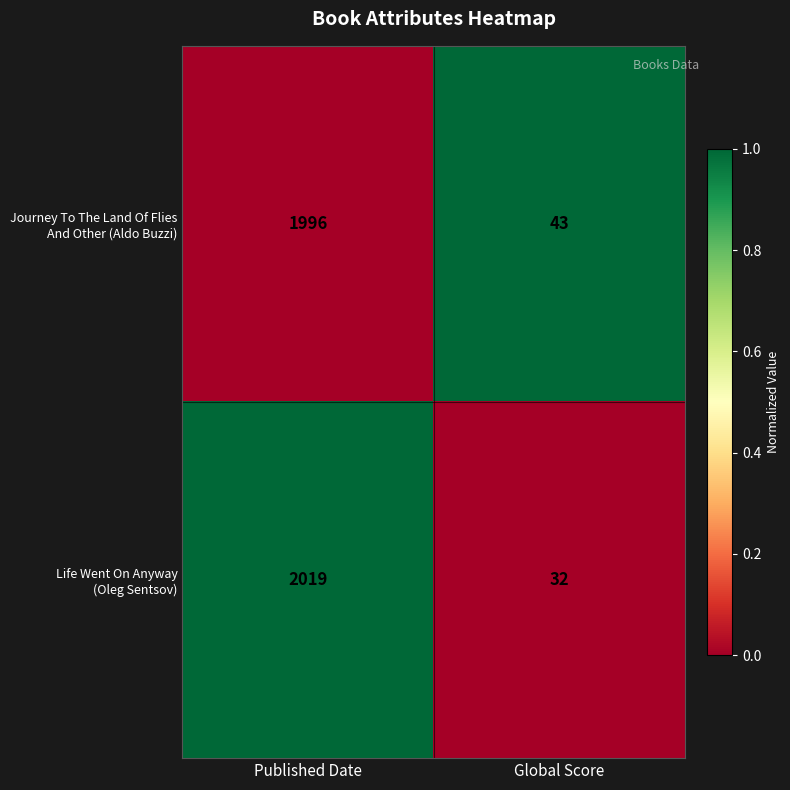

At which category is the sum across all series the highest?

Published Date